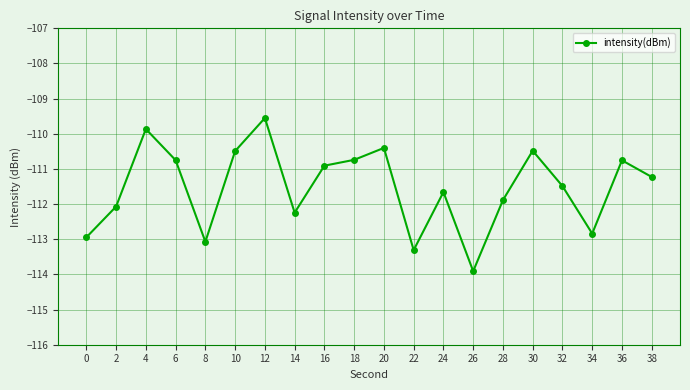

How many points are higher than both their immediate neighbors (excluding endpoints)?

6